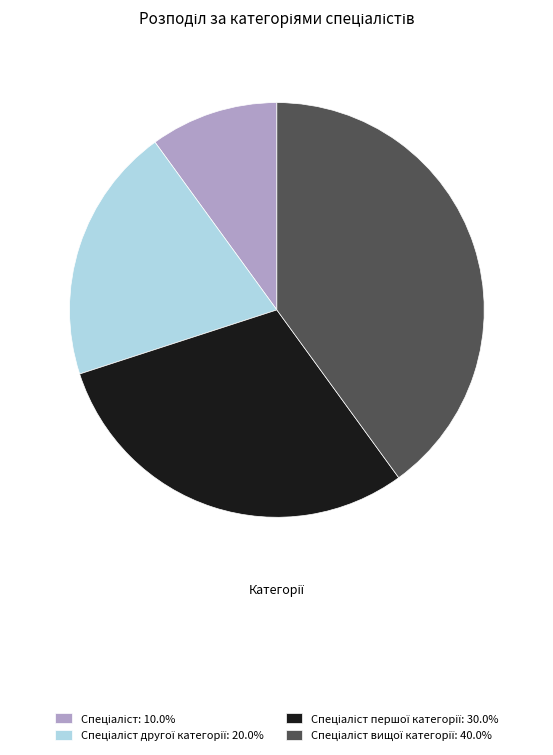

Count the number of slices in the pie.

4